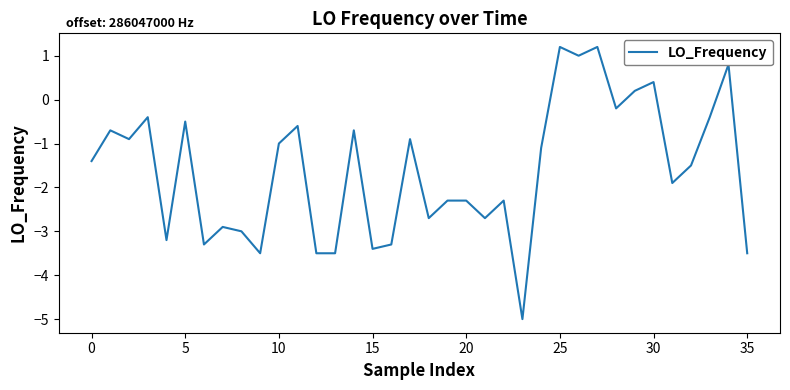

What is the average value?

-1.6